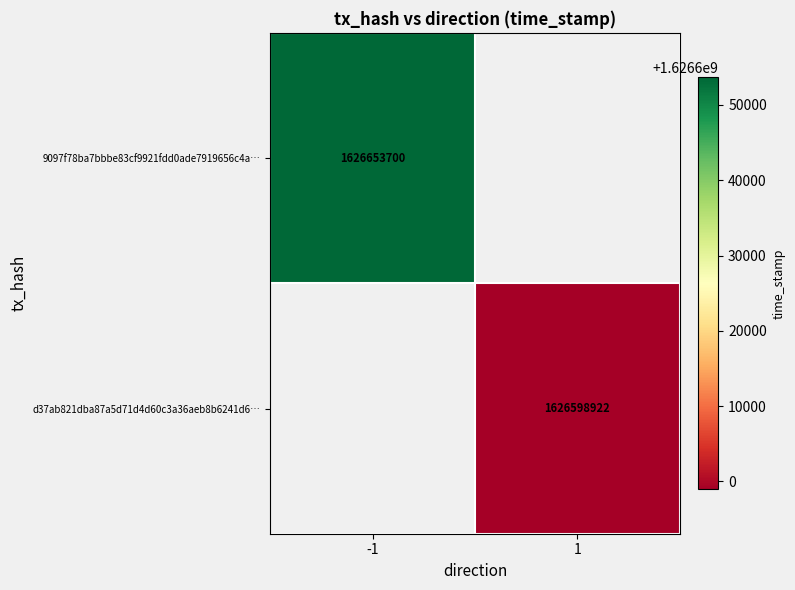

The 9097f78ba7bbbe83cf9921fdd0ade7919656c4a… series shows 489151419.9 at -1. True or false?

False